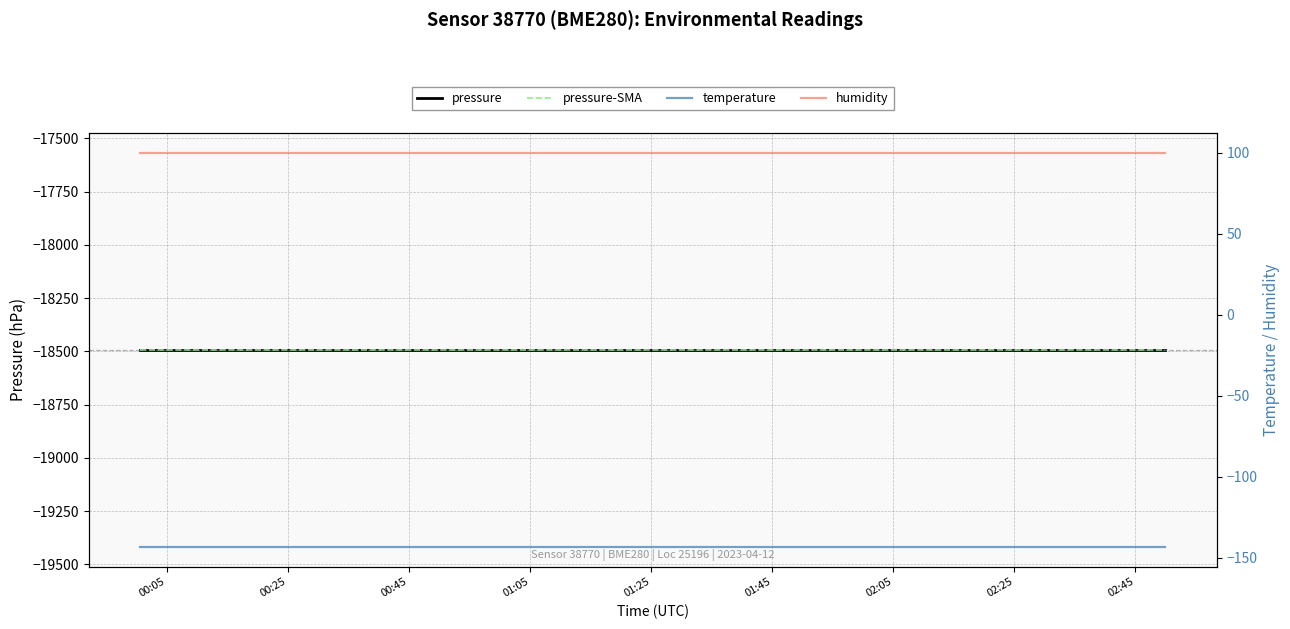

At how many categories does at least one series exceed -15541?

18